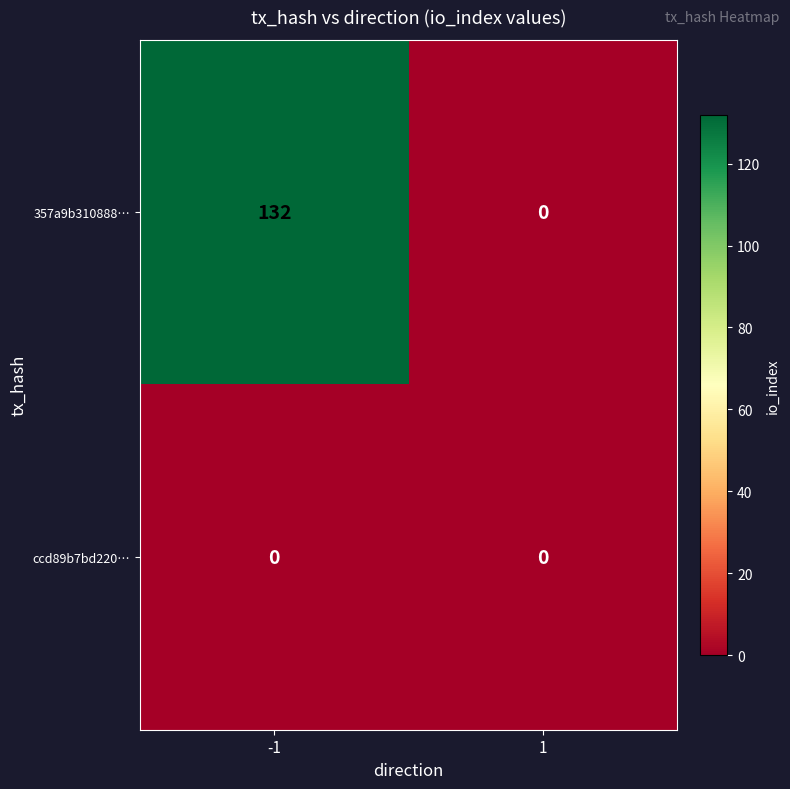

Rank the series by their maximum value, from highest to lowest.

357a9b310888…, ccd89b7bd220…